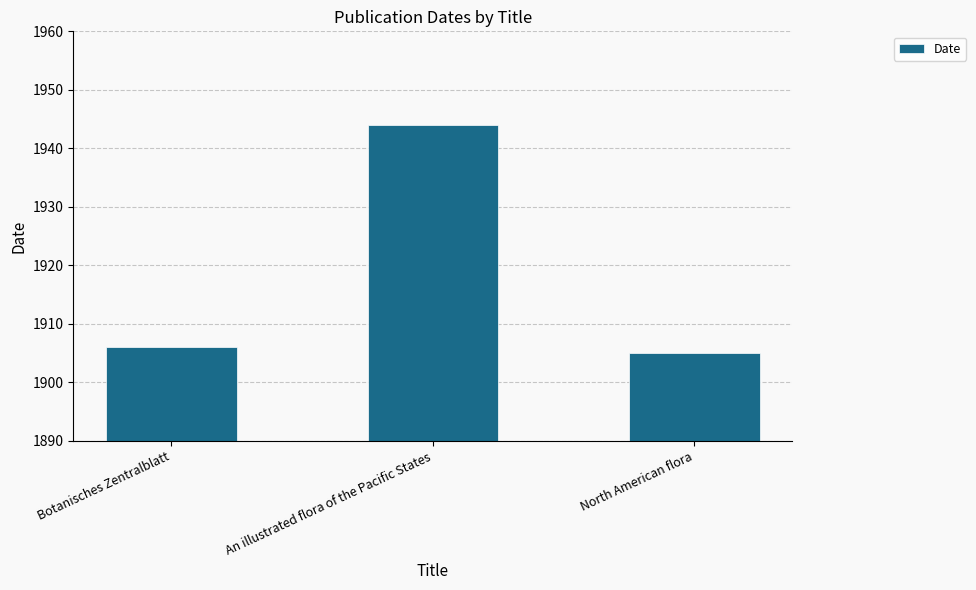

What is the difference between the maximum and second lowest values?

38